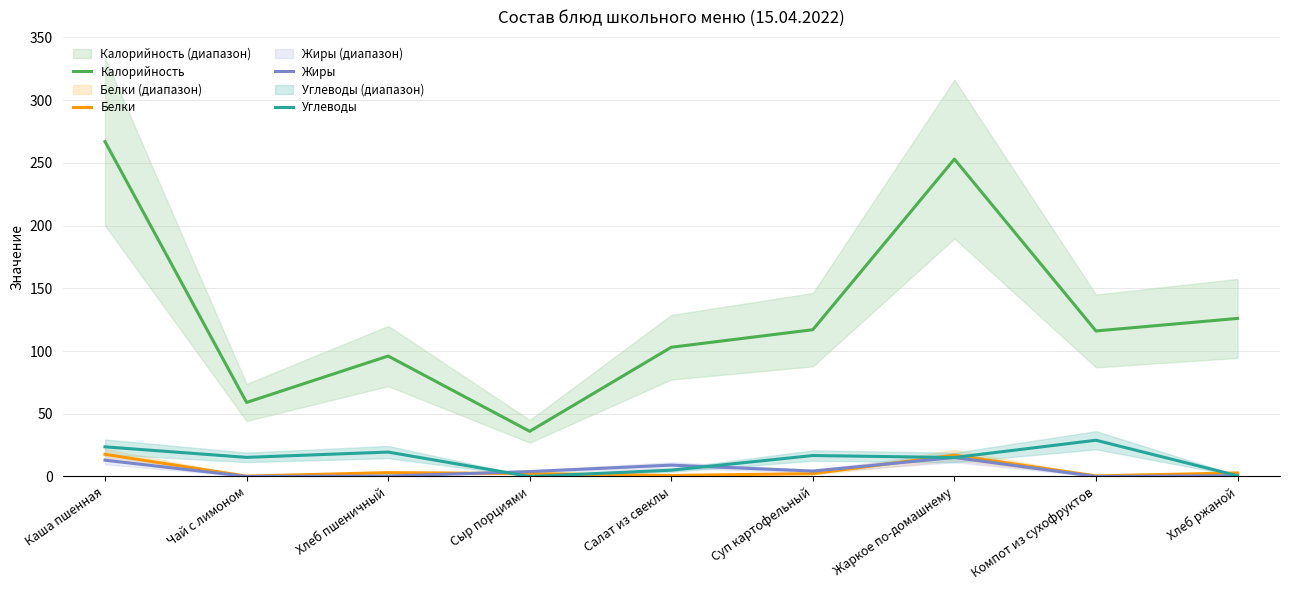

What is the difference between the highest and lowest values at Сыр порциями?

36.0